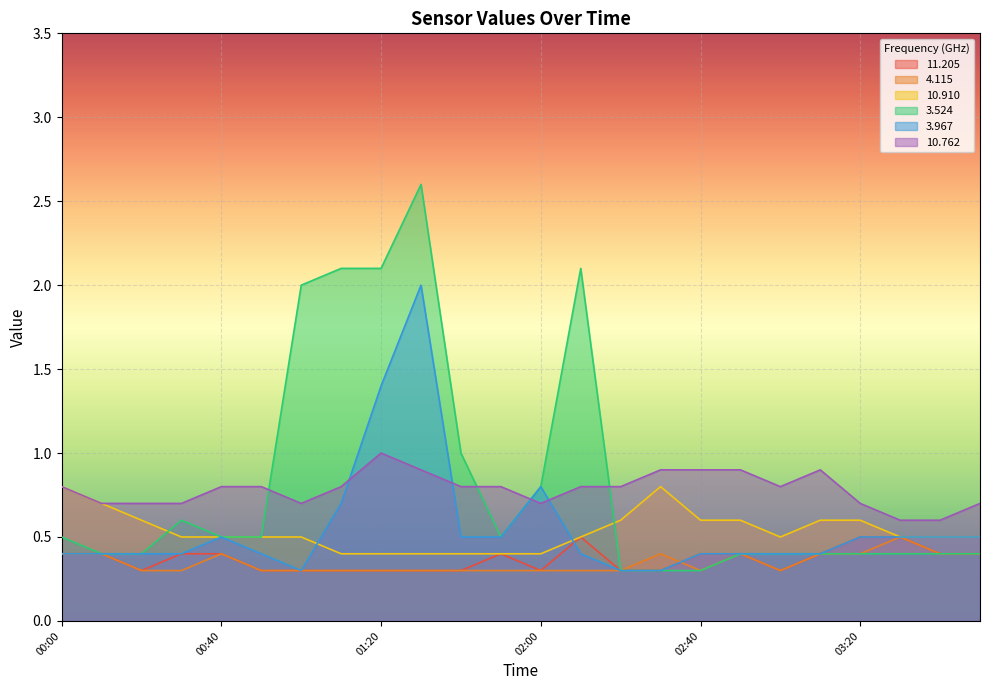

What is the difference between the second highest and second lowest values in the  11.205 series?

0.2